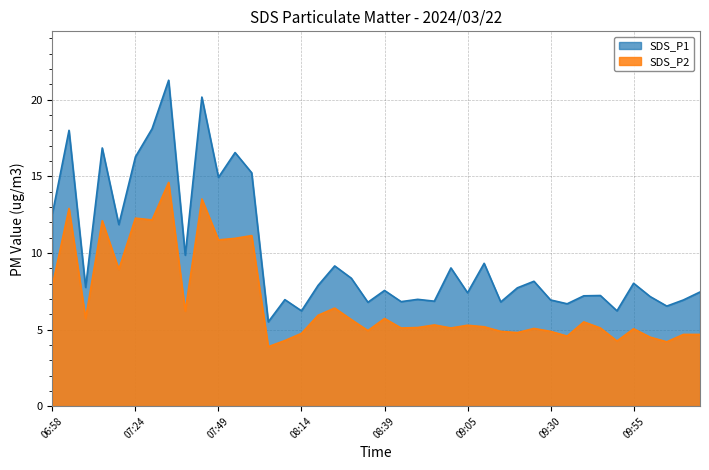

True or false: SDS_P2 and SDS_P1 cross at least once.

False